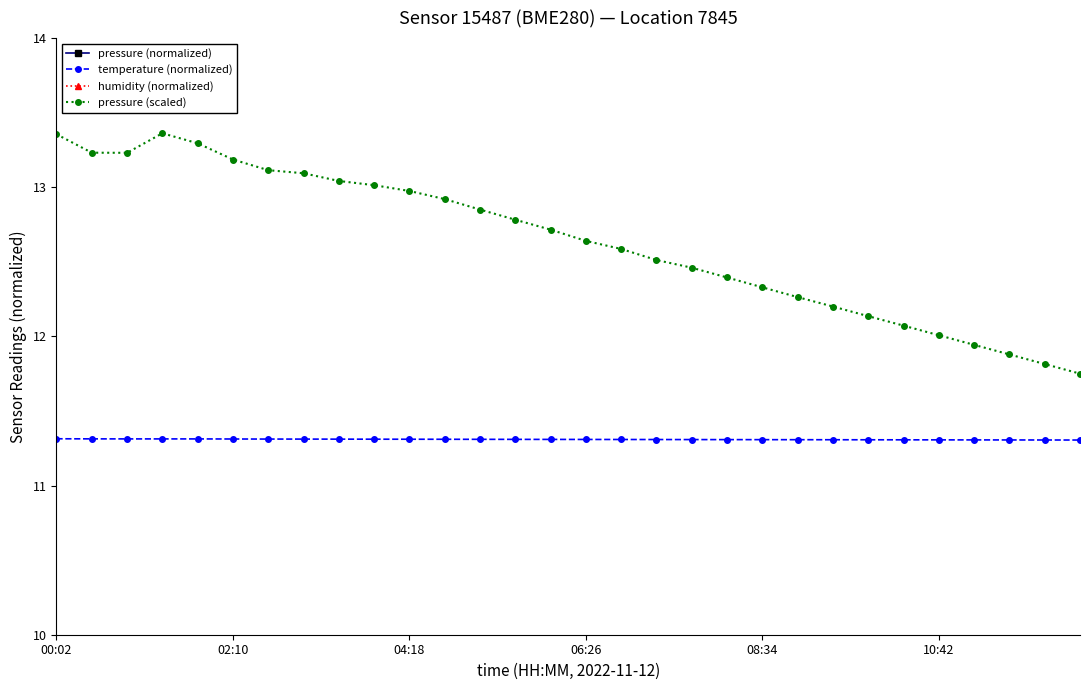

True or false: pressure (normalized) and temperature (normalized) intersect in this chart.

False